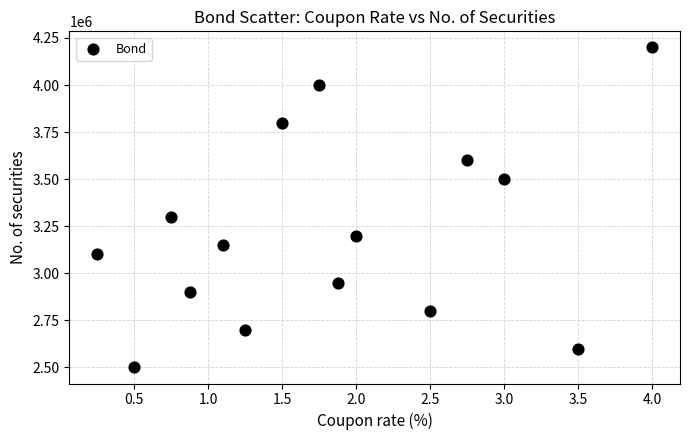

What is the range of Y values (max minus min)?

1700000